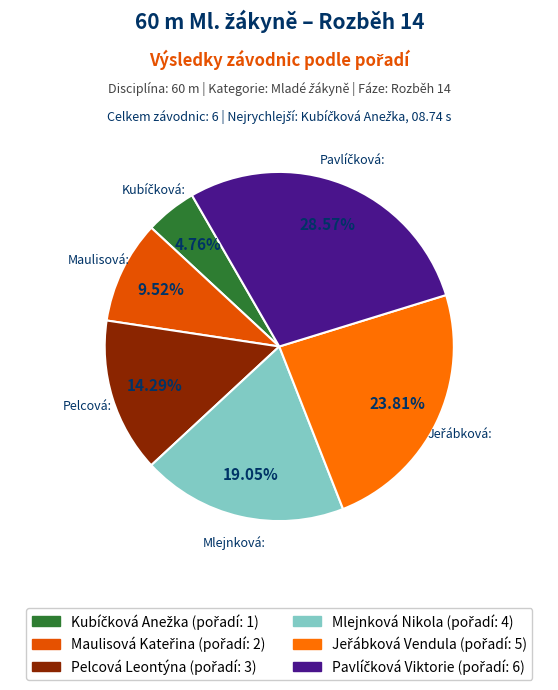

Which slice is the smallest?

Kubíčková Anežka